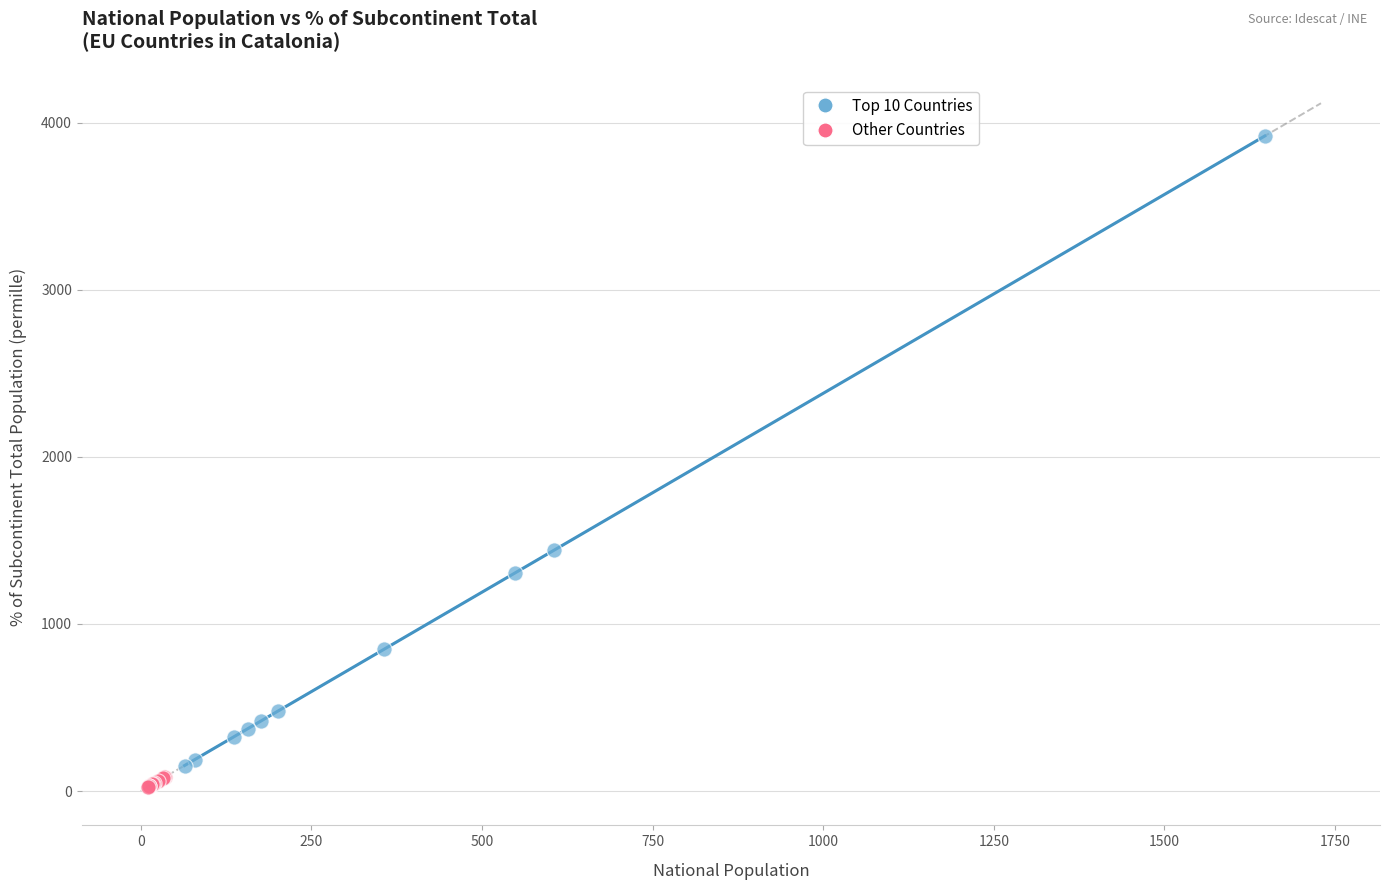

What are all the series names shown in the legend?

Top 10 Countries, Other Countries